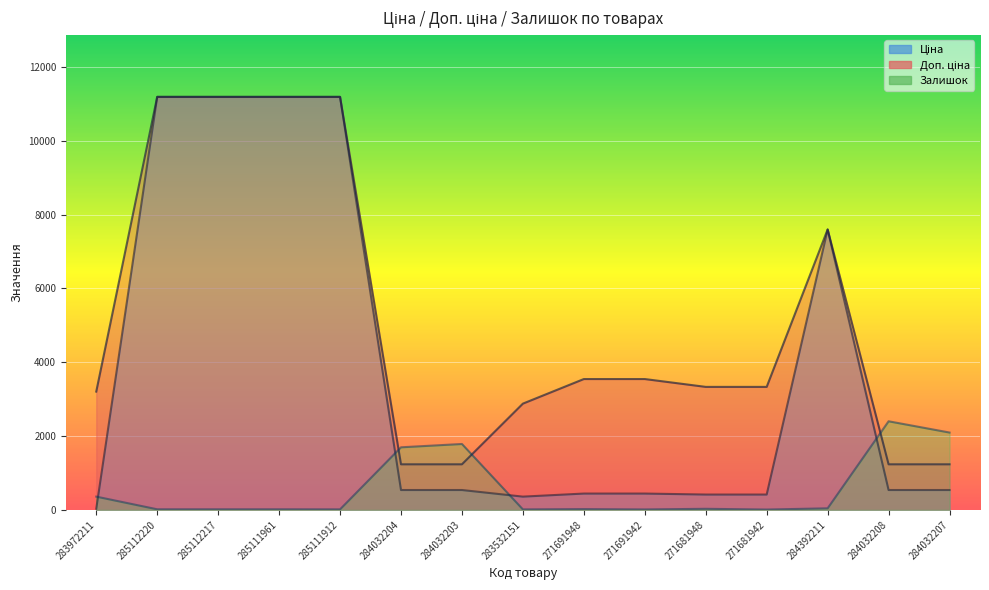

Is the value of Ціна at 284032208 greater than the value of Залишок at 271681942?

Yes